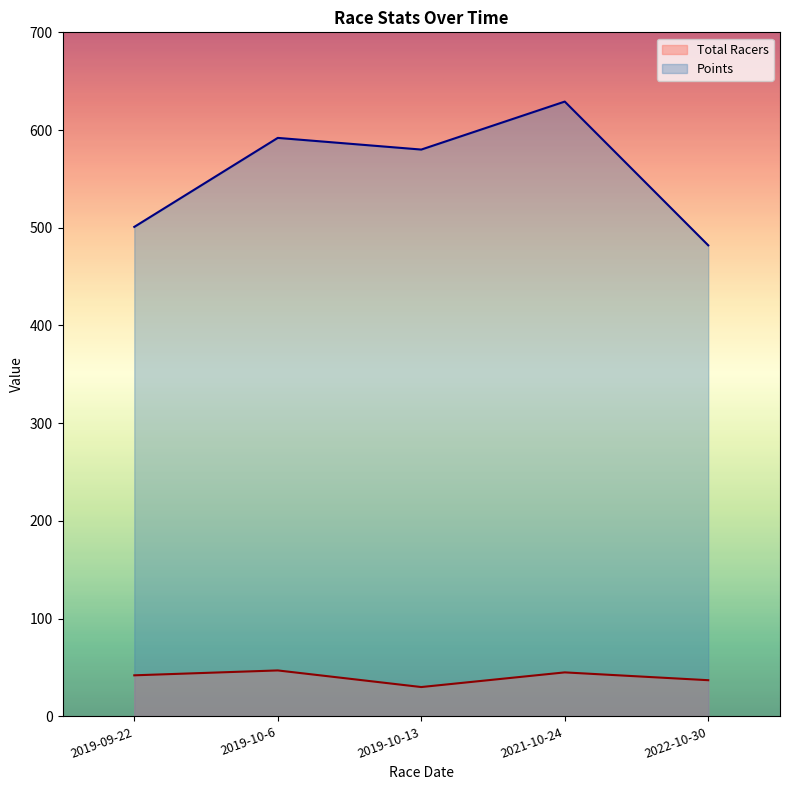

Reading right to left, what are all the values shown in this chart?

Total Racers: 37.0	45.0	30.0	47.0	42.0
Points: 482.0	629.1	580.0	592.0	500.9